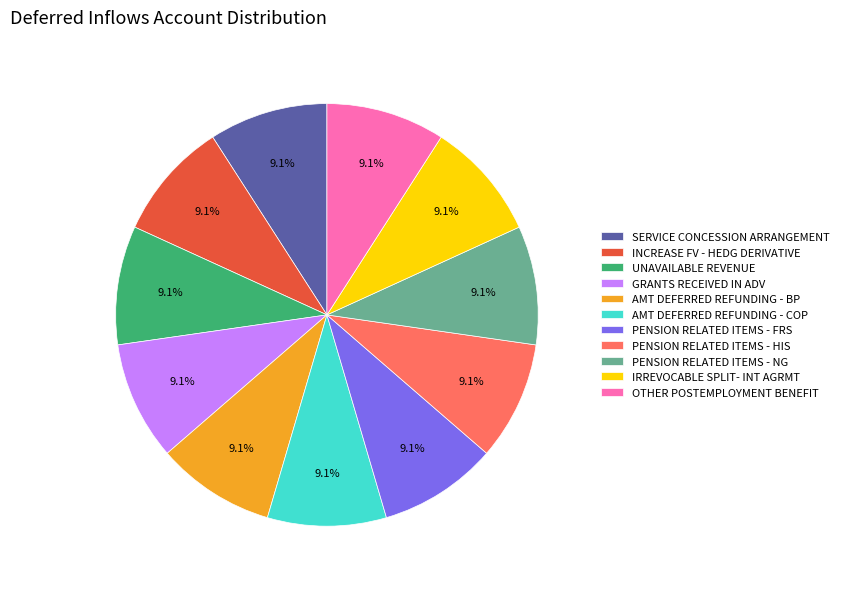

Does any single category account for the majority?

No